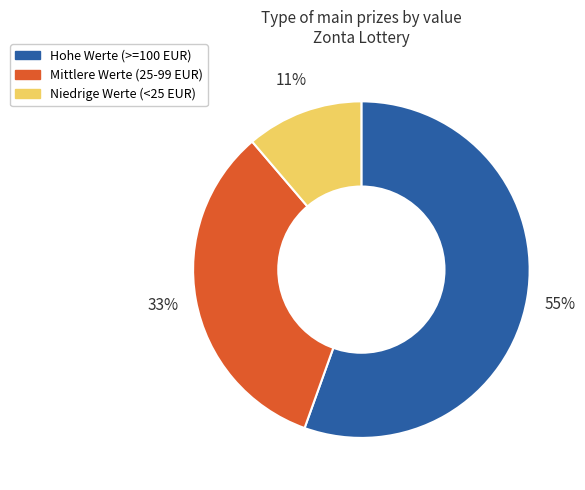

To the nearest percent, what is the average slice percentage?

33%